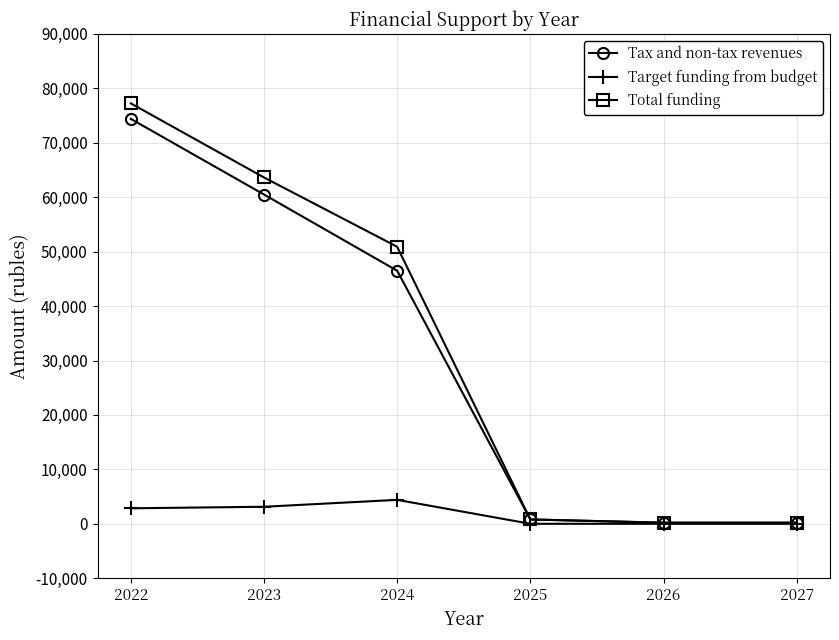

How many values in the Total funding series are below 50898?

3